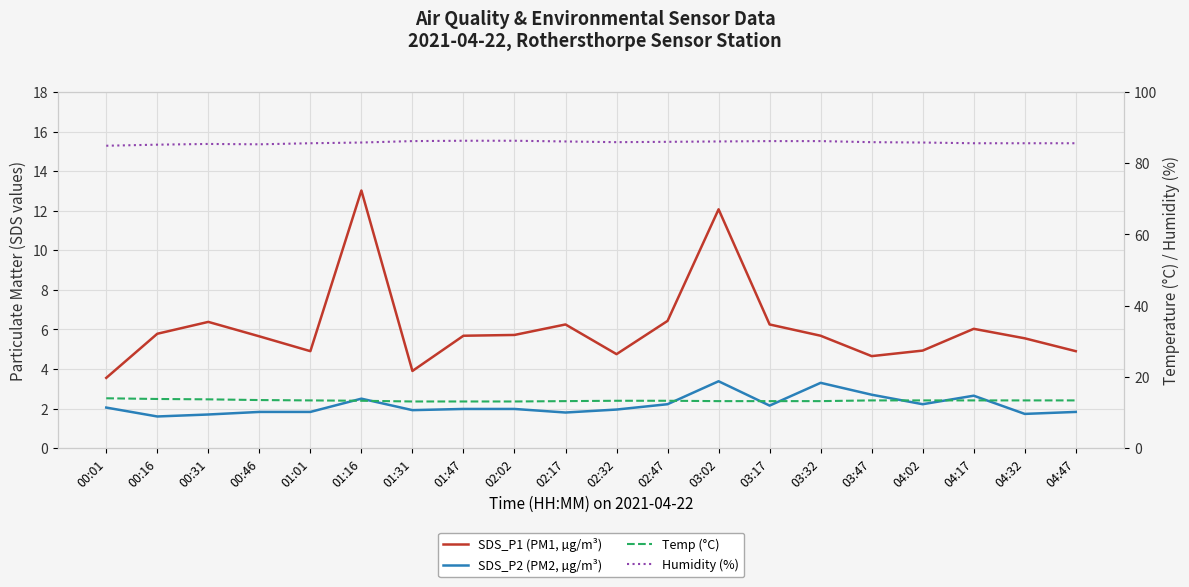

At which label is SDS_P1 (PM1, µg/m³) closest to 8?

02:47